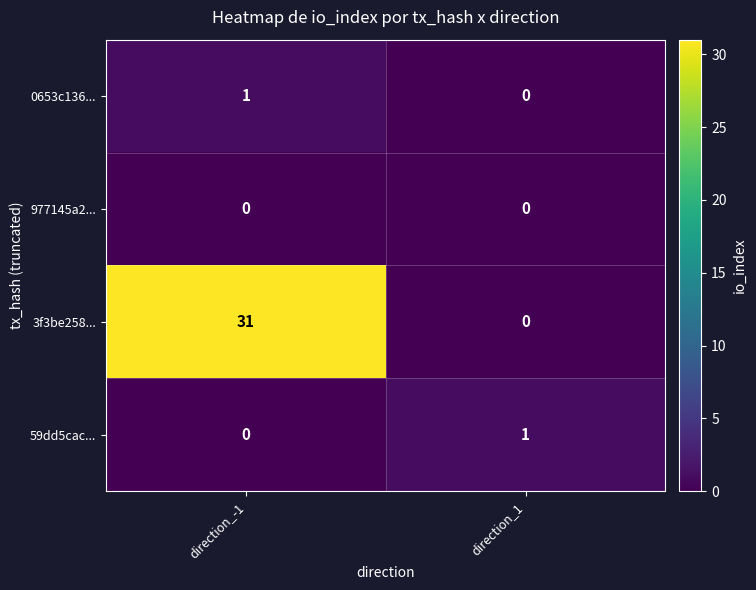

The 59dd5cac... series shows 0 at direction_-1. True or false?

True